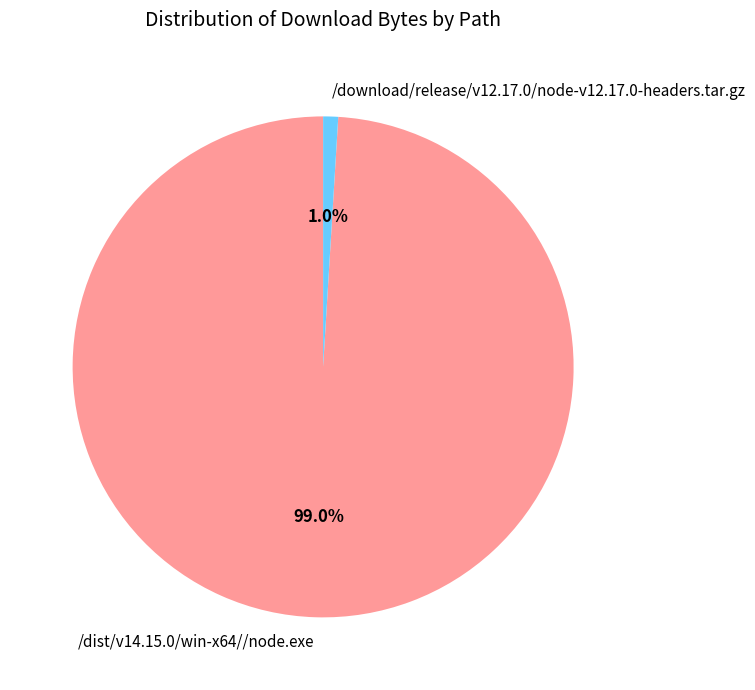

To the nearest percent, what percentage of the pie is /dist/v14.15.0/win-x64//node.exe?

99%